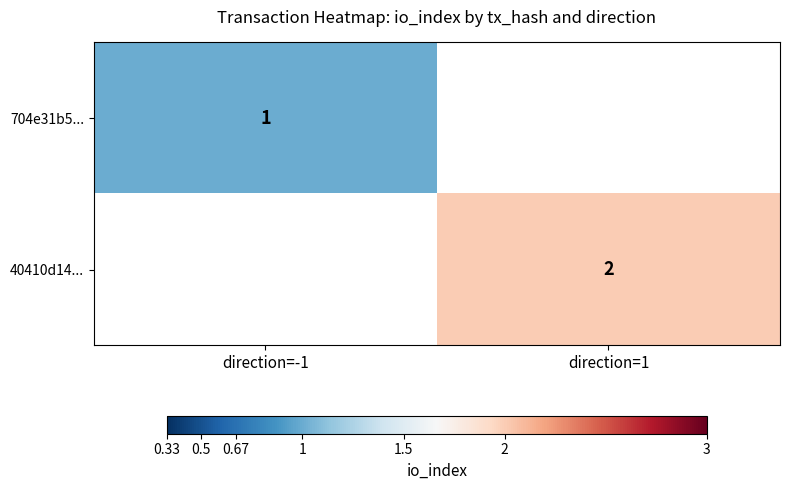

What is the minimum value shown in the chart?

1.0